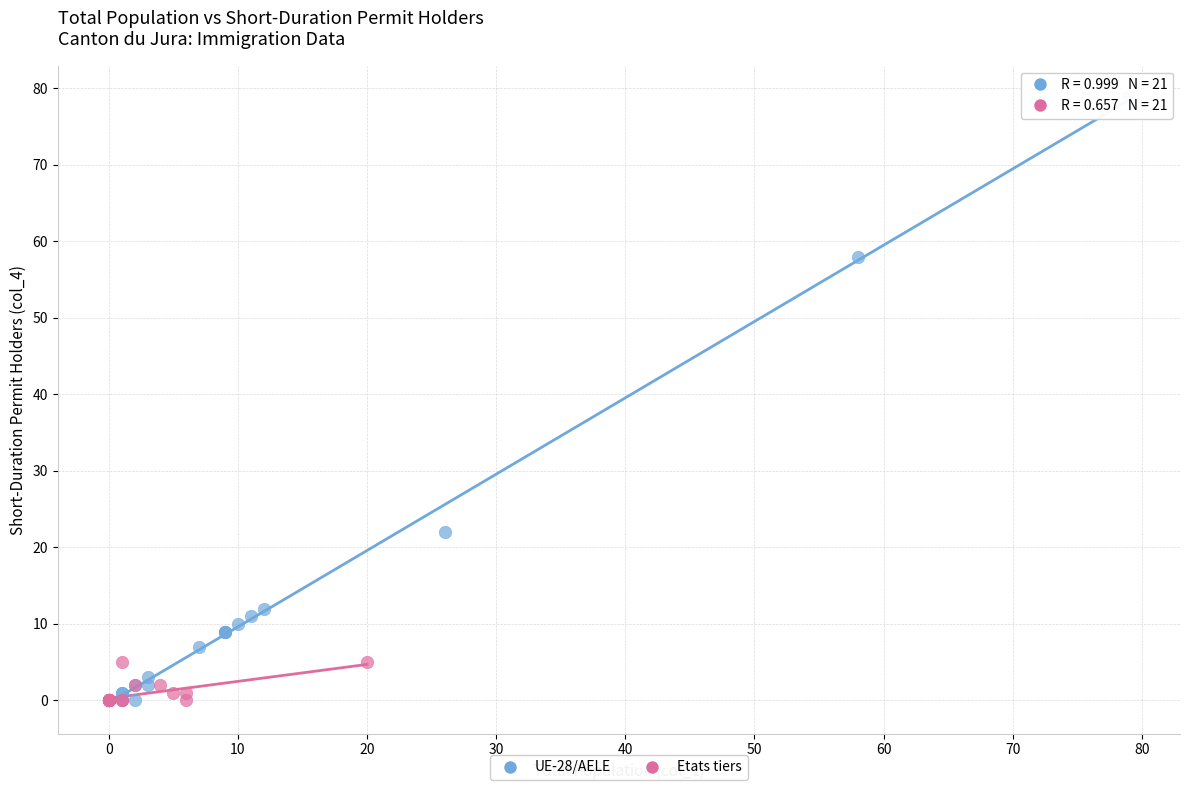

What are all the series names shown in the legend?

UE-28/AELE, Etats tiers